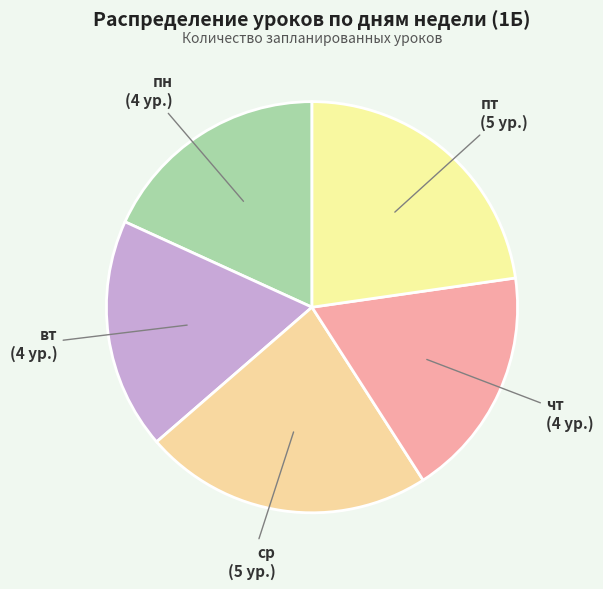

How many segments does this pie chart have?

5